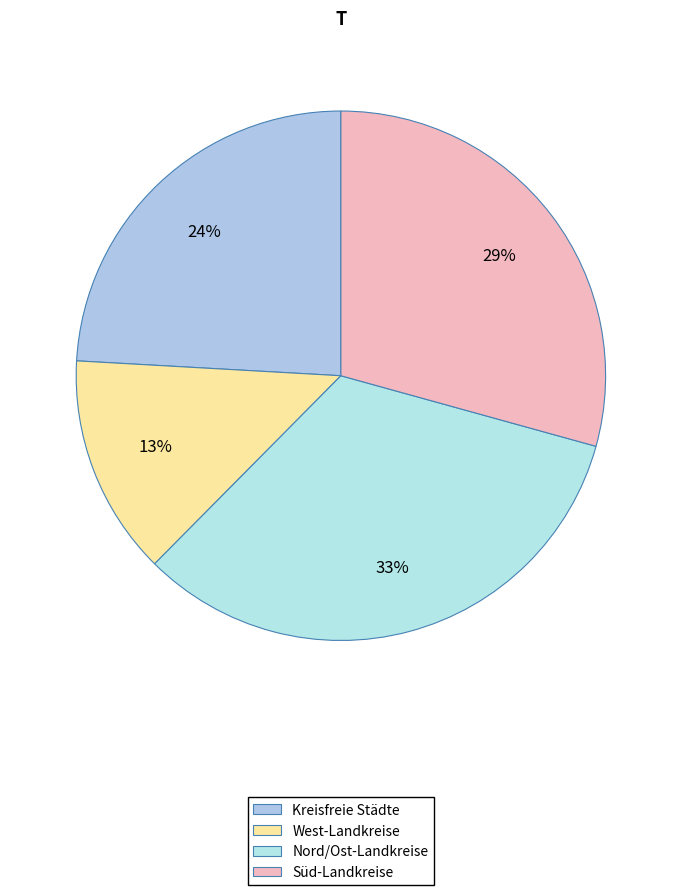

How many segments does this pie chart have?

4